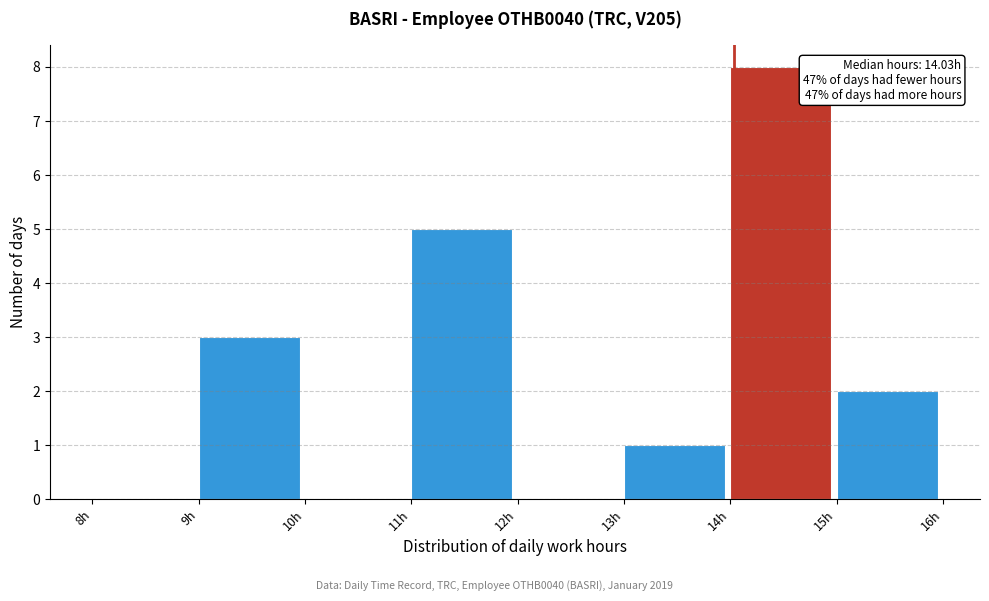

Over which range of the x-axis is the bar tallest?

14 to 15